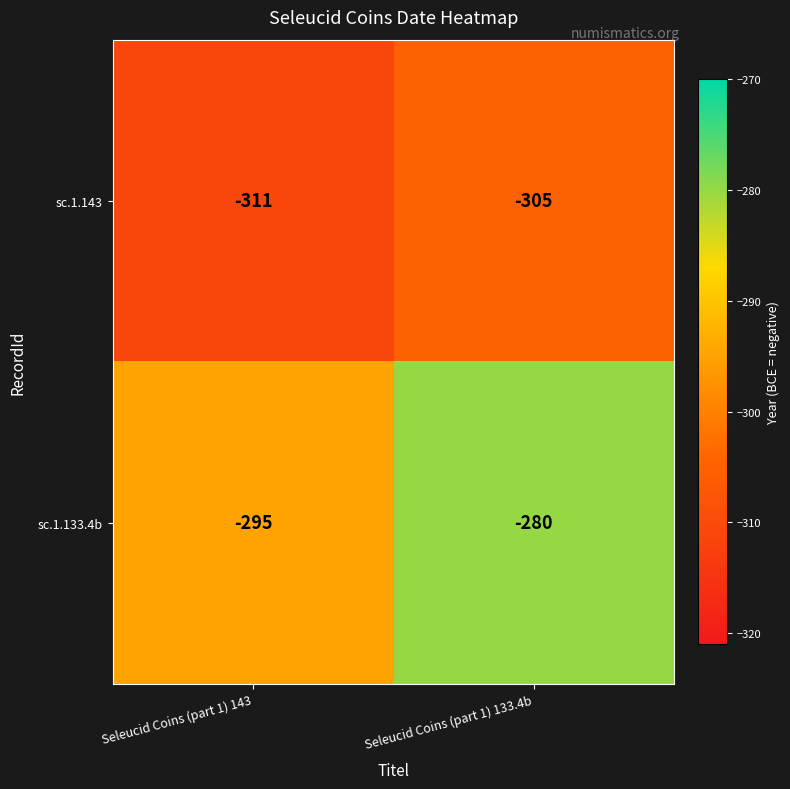

What is the difference between the maximum and minimum values in the sc.1.143 series?

6